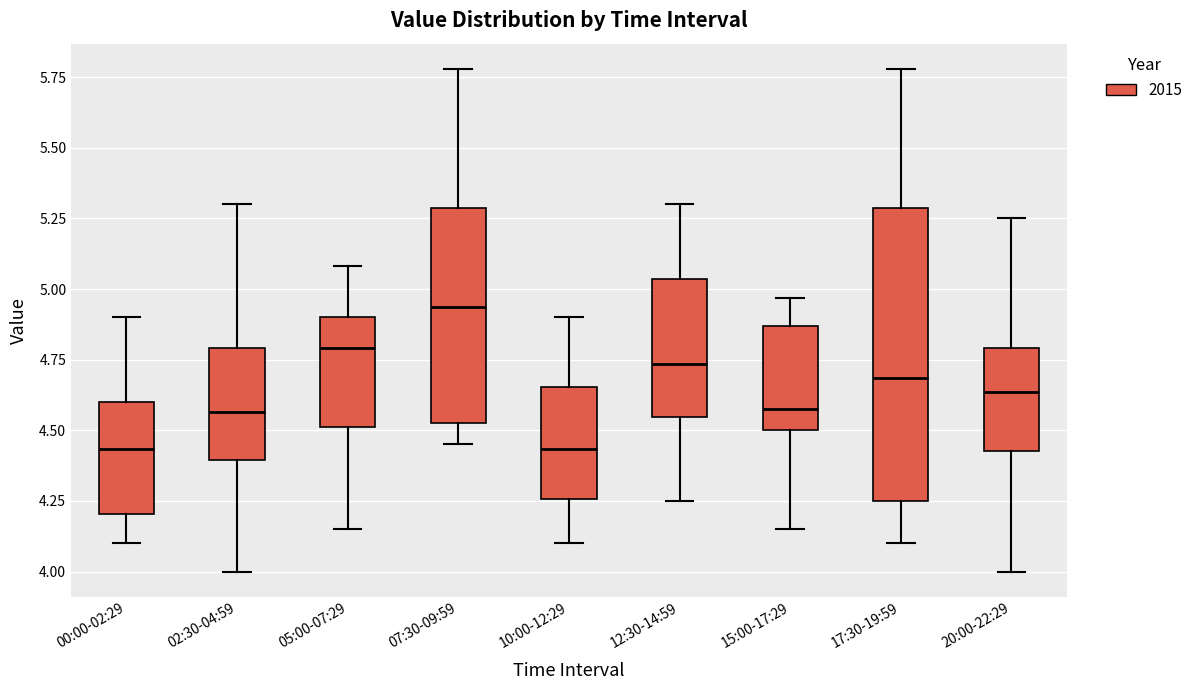

Where does the upper whisker of the box for 02:30-04:59 end on the y-axis? The values are not printed on the chart, so give them approximately, as read against the axis.

5.30